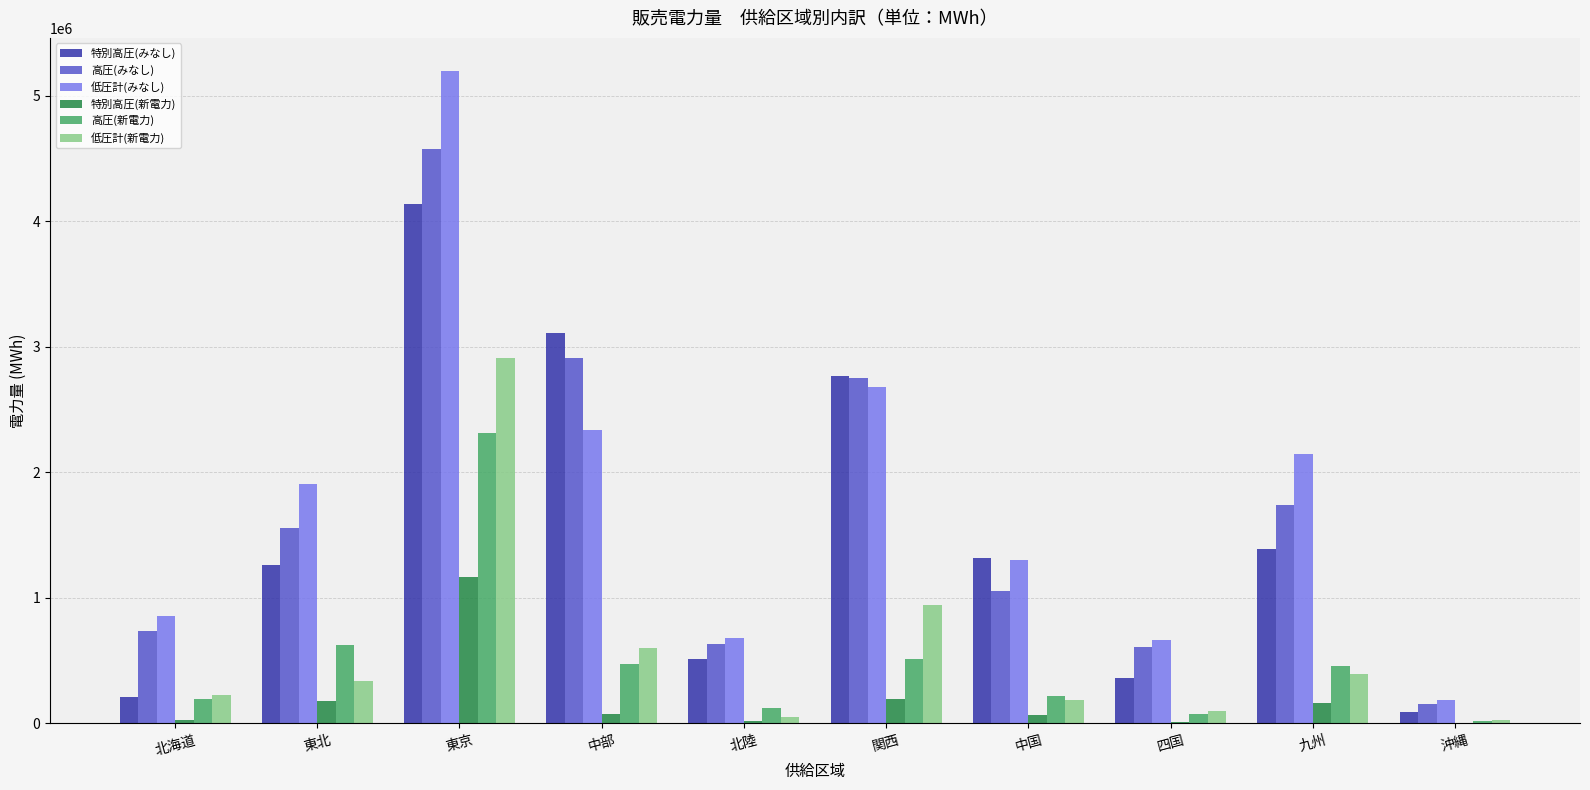

Is it true that 特別高圧(みなし) equals 1318844 at 中国?

True